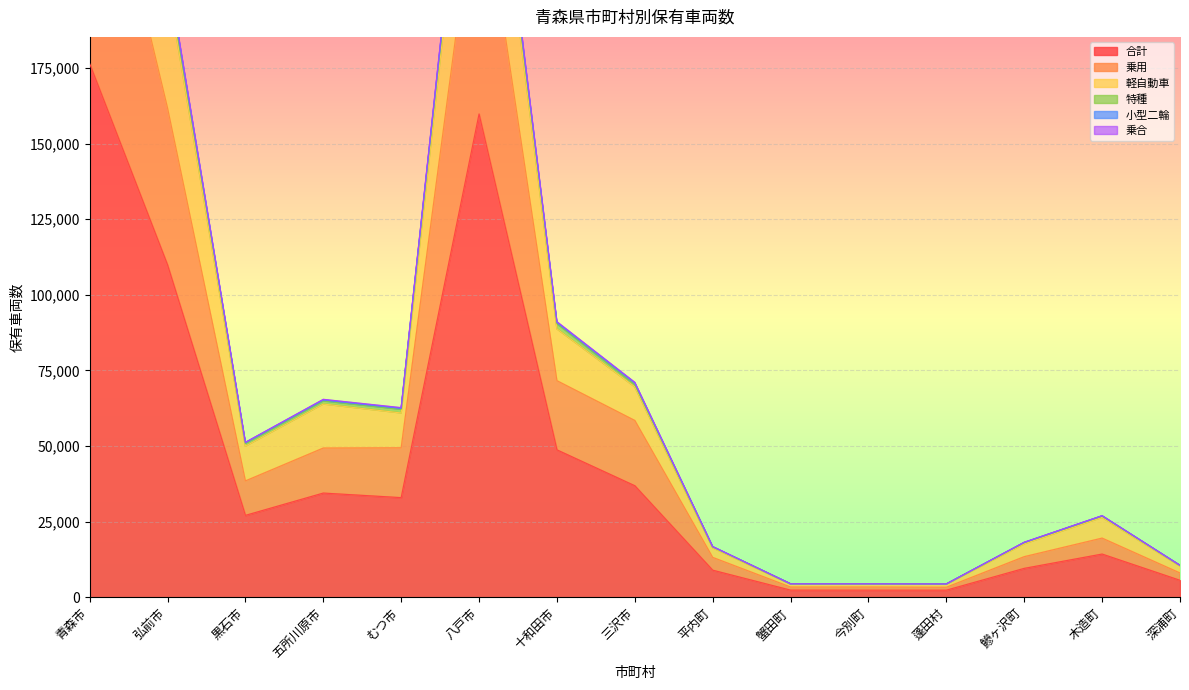

At how many categories does at least one series exceed 155635?

3